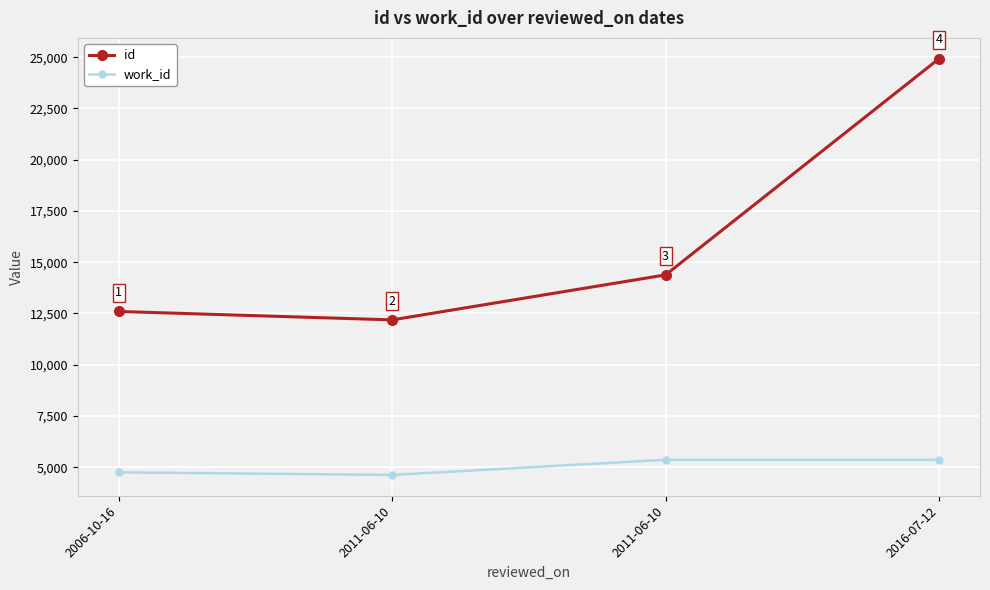

True or false: id and work_id cross at least once.

False